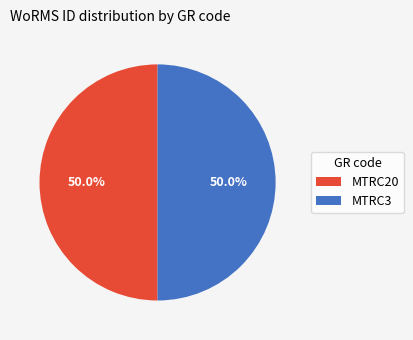

Approximately how many times larger is the value at MTRC3 compared to MTRC20?

1.0